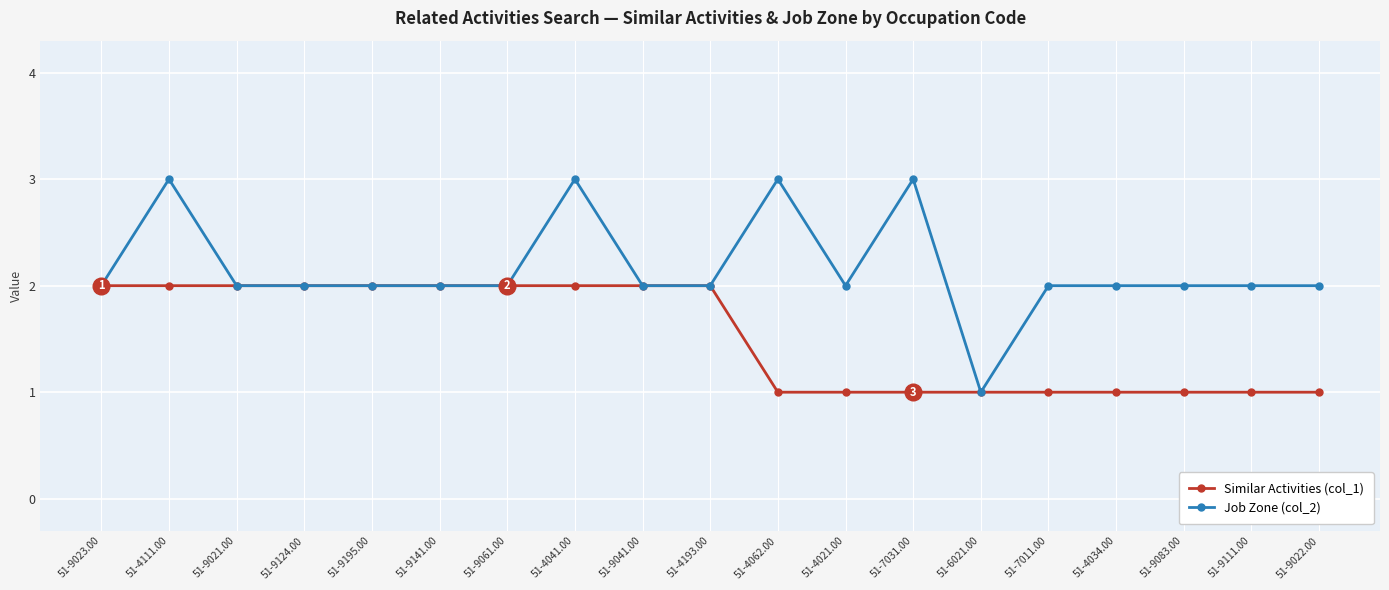

What is the value of the Job Zone (col_2) point at the 9th from the left?

2